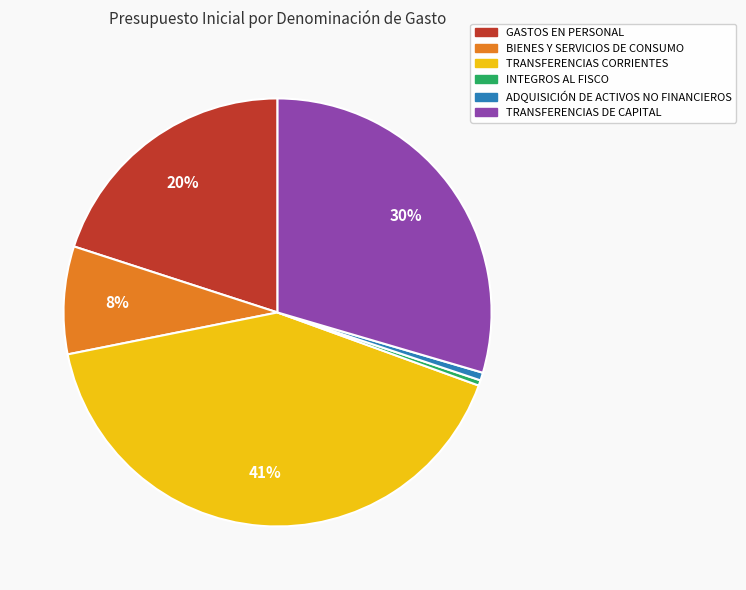

To the nearest percent, what is the combined percentage of INTEGROS AL FISCO and GASTOS EN PERSONAL?

20%